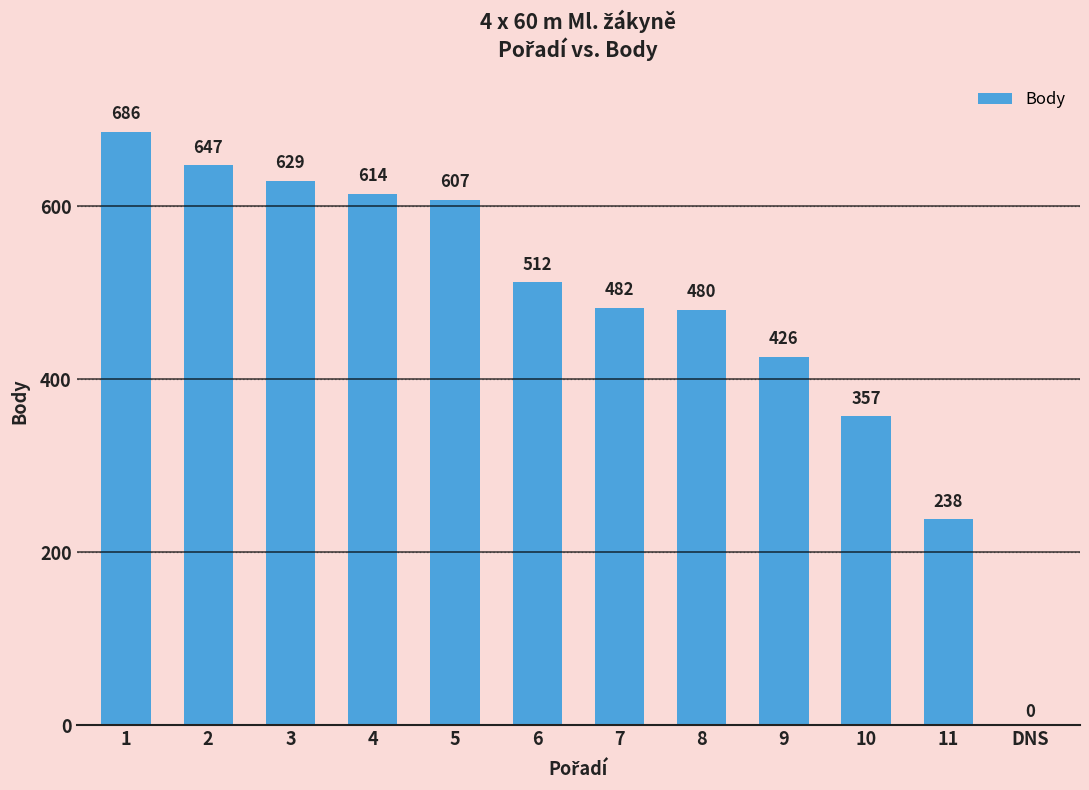

What is the greatest value displayed?

686